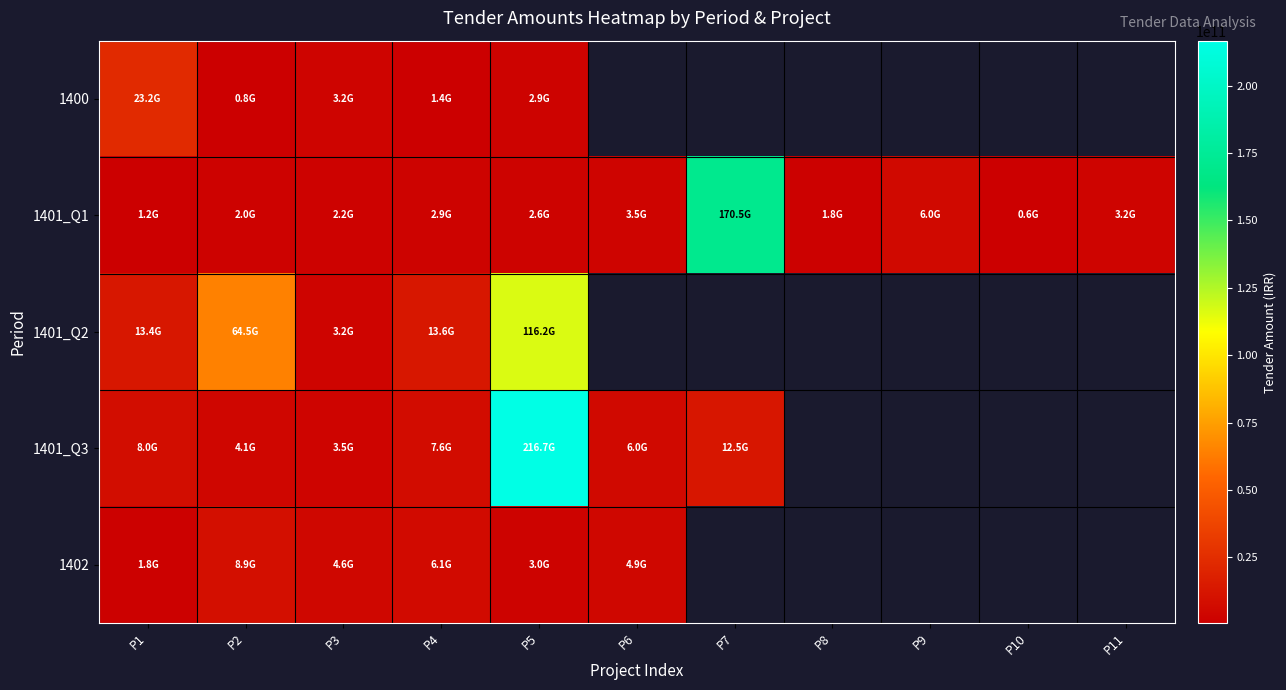

List the series in order of their peak value, highest first.

1401_Q3, 1401_Q1, 1401_Q2, 1400, 1402